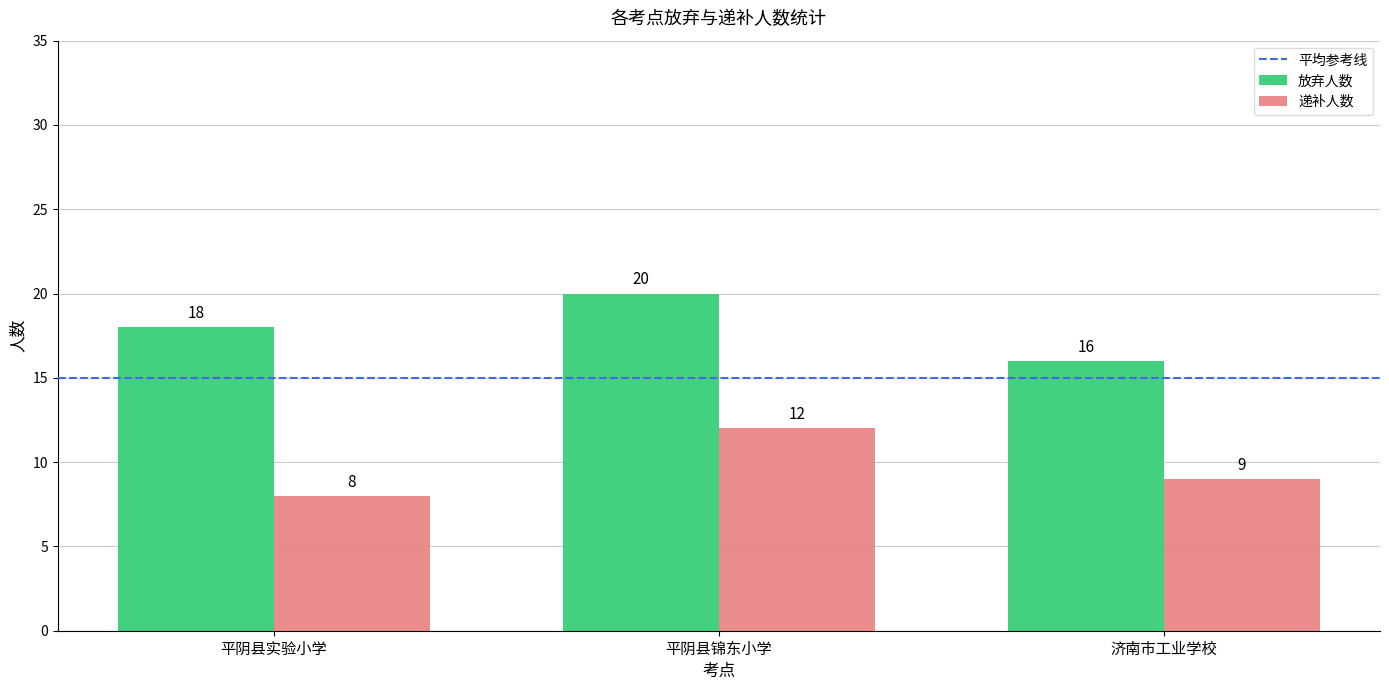

Which series has the largest total across all categories?

放弃人数